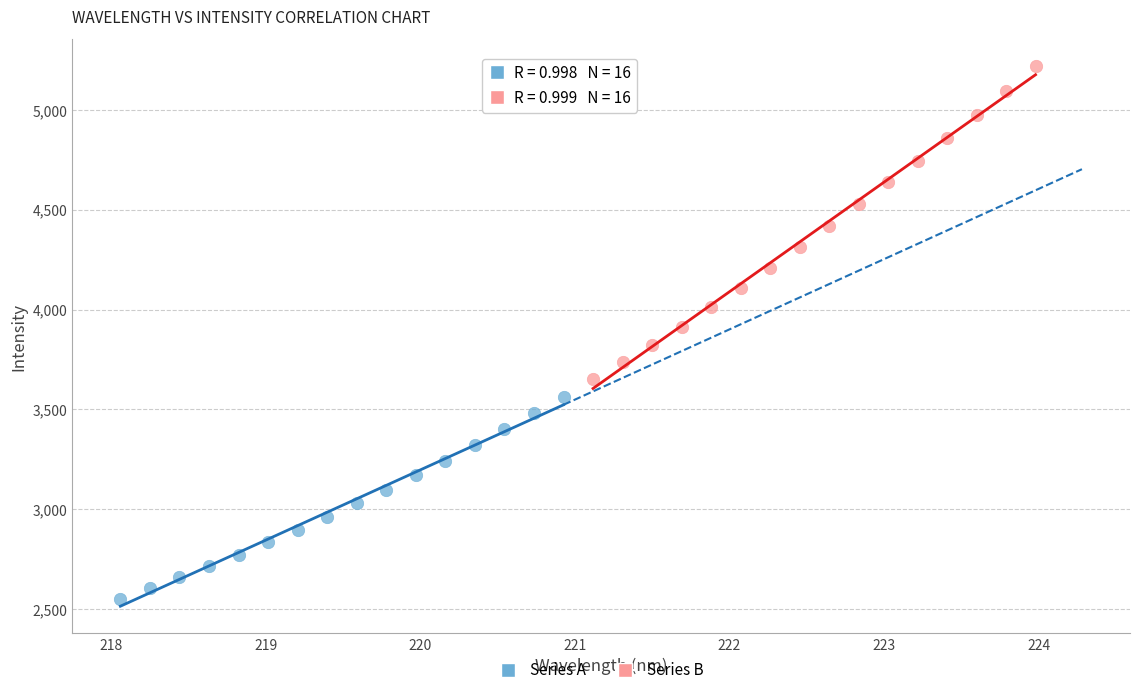

Which series contains the lowest Y value?

Series A